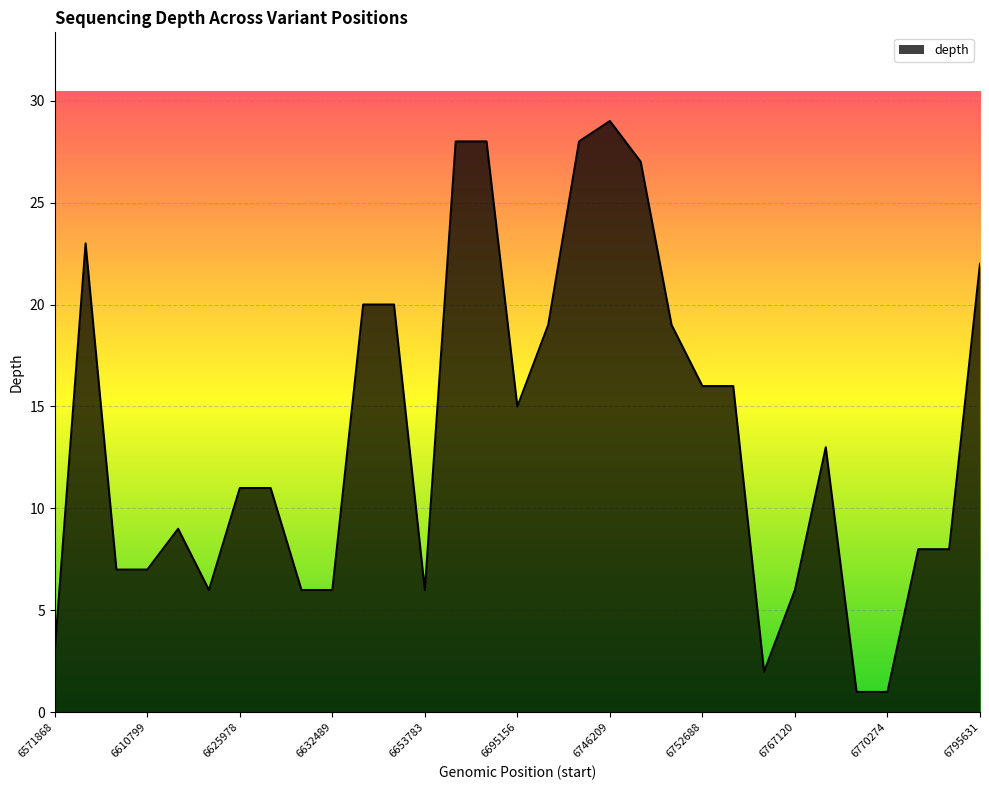

What is the value of the 26th point from the left?

13